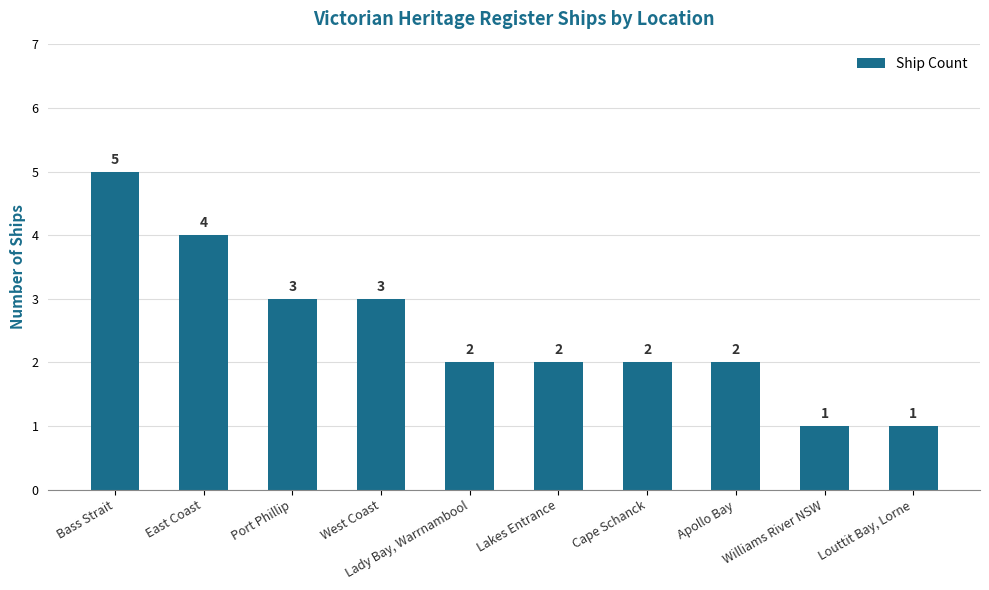

What is the sum of all values?

25